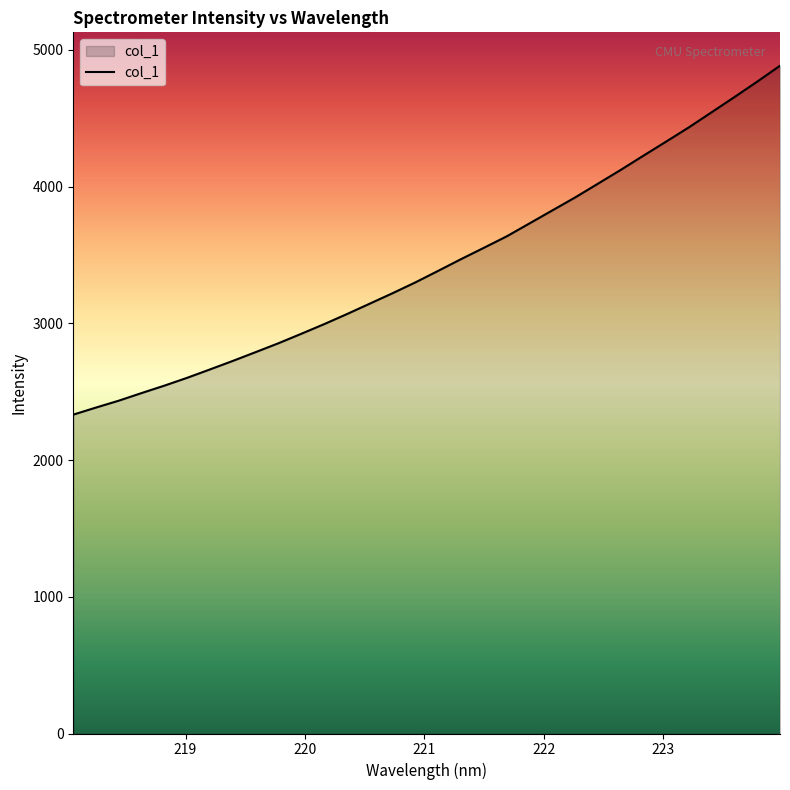

What is the difference between the maximum and minimum values?

2552.2